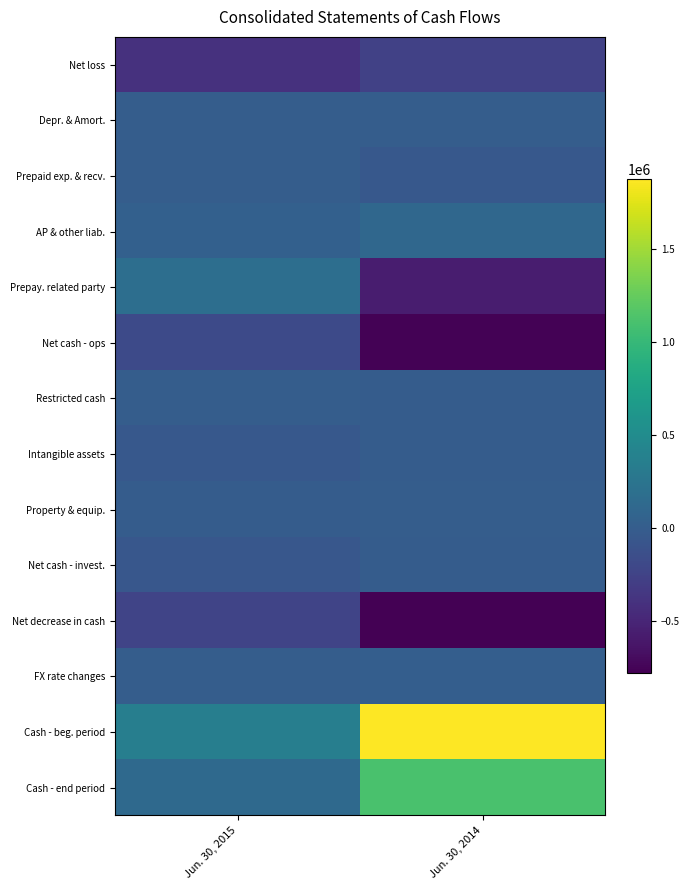

Which has a higher value, Jun. 30, 2014 or Jun. 30, 2015?

Jun. 30, 2014